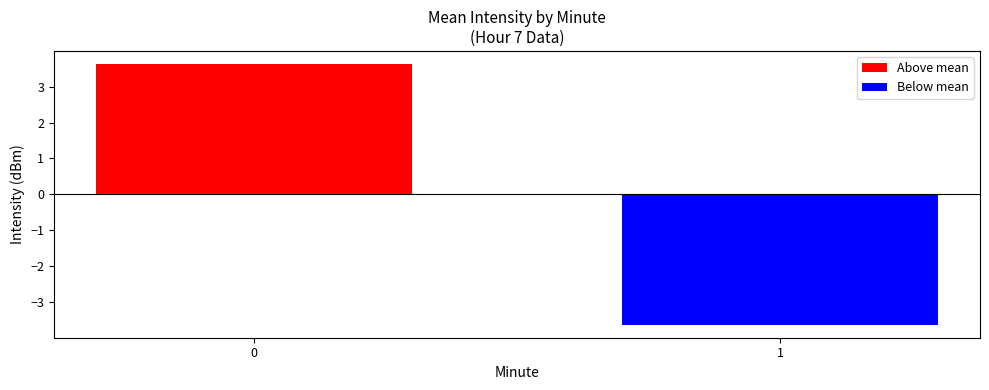

The value of Above mean at 1 is 1.9. True or false?

False